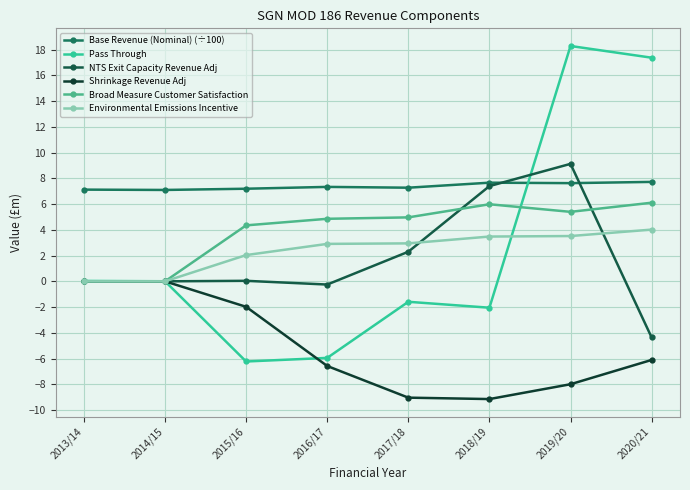

Is the value of Pass Through at 2015/16 greater than the value of Broad Measure Customer Satisfaction at 2020/21?

No